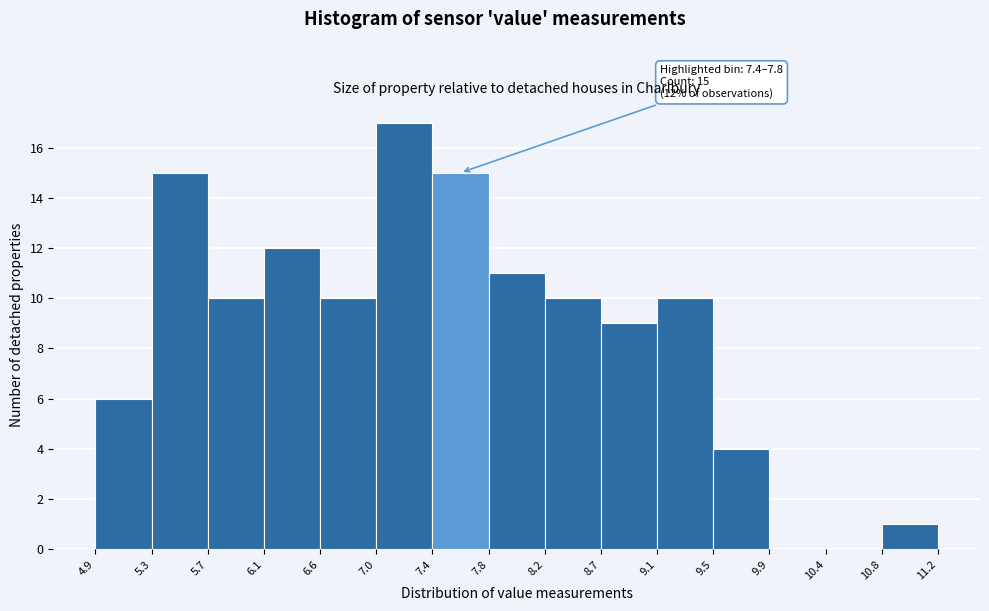

Over which range of the x-axis is the bar tallest?

7.0 to 7.4